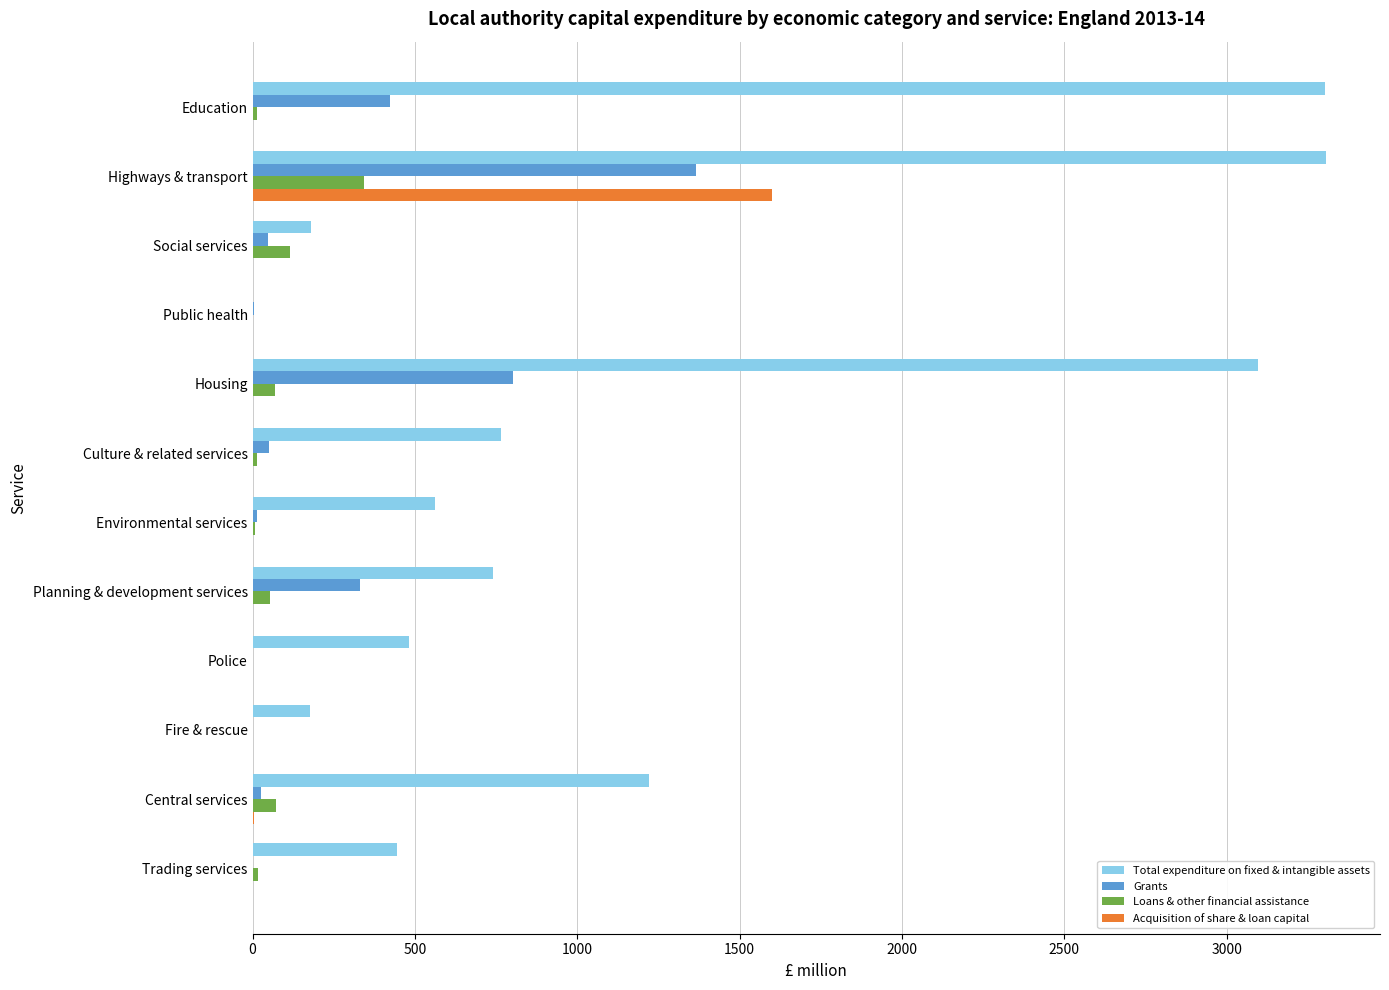

What is the sum of all Total expenditure on fixed & intangible assets values?

14281.1